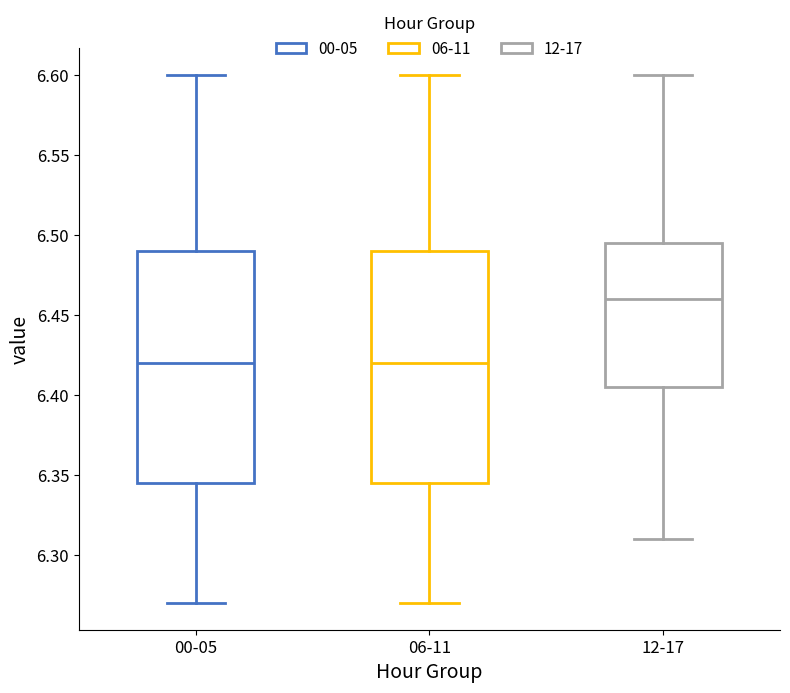

Where does the upper whisker of the box for 00-05 end on the y-axis? The values are not printed on the chart, so give them approximately, as read against the axis.

6.600